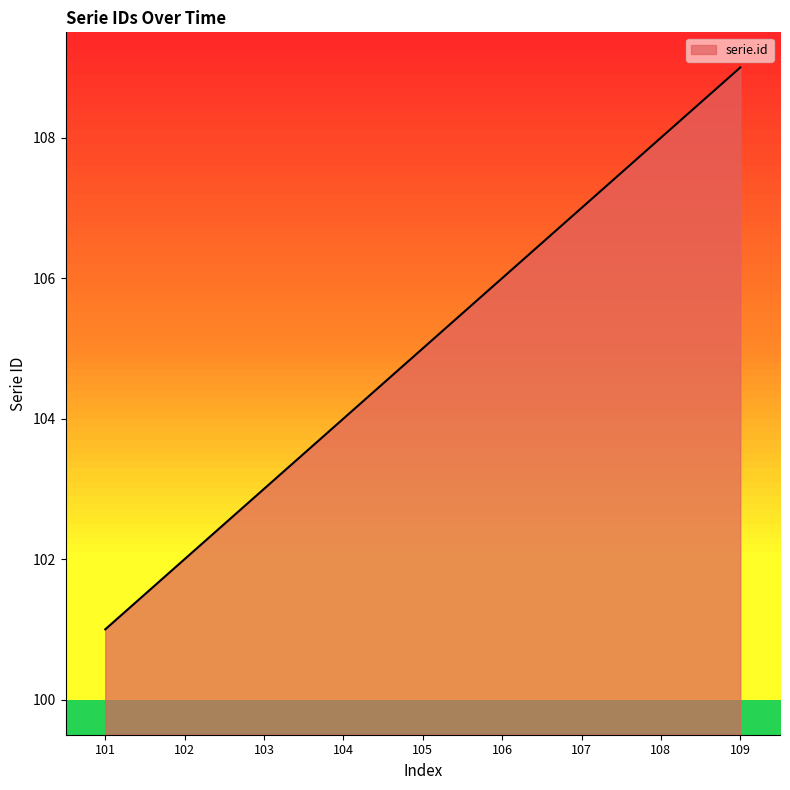

Reading left to right, list all the values displayed in this chart.

101=101	102=102	103=103	104=104	105=105	106=106	107=107	108=108	109=109